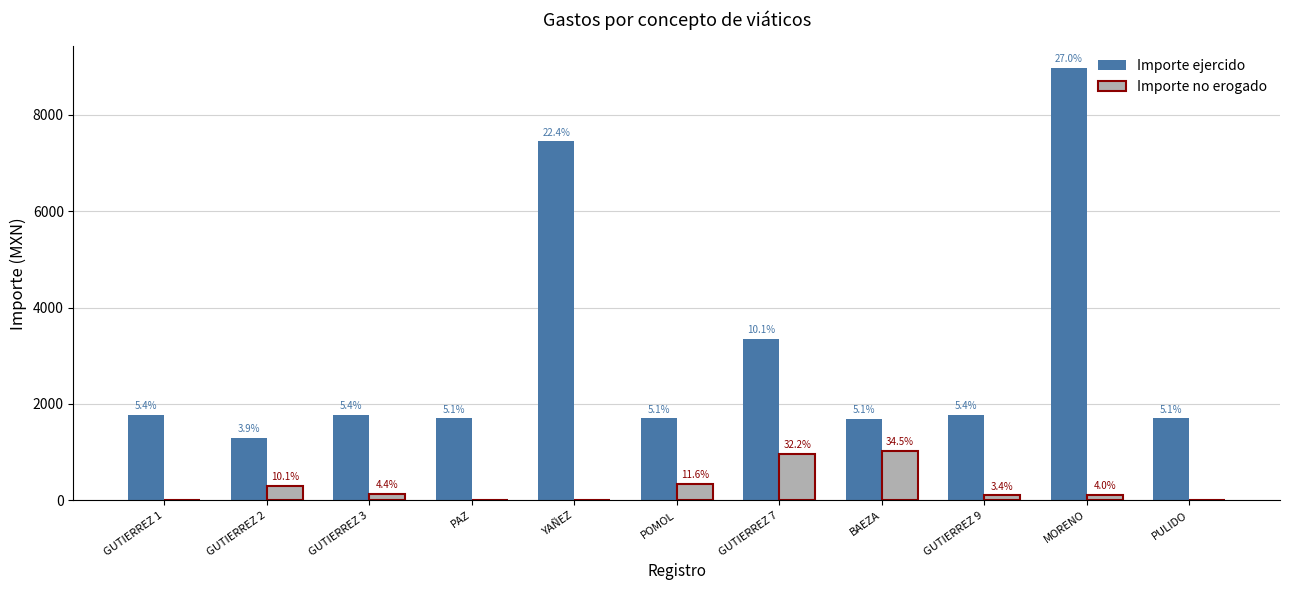

Are the bars grouped side by side (vs. stacked)?

Yes